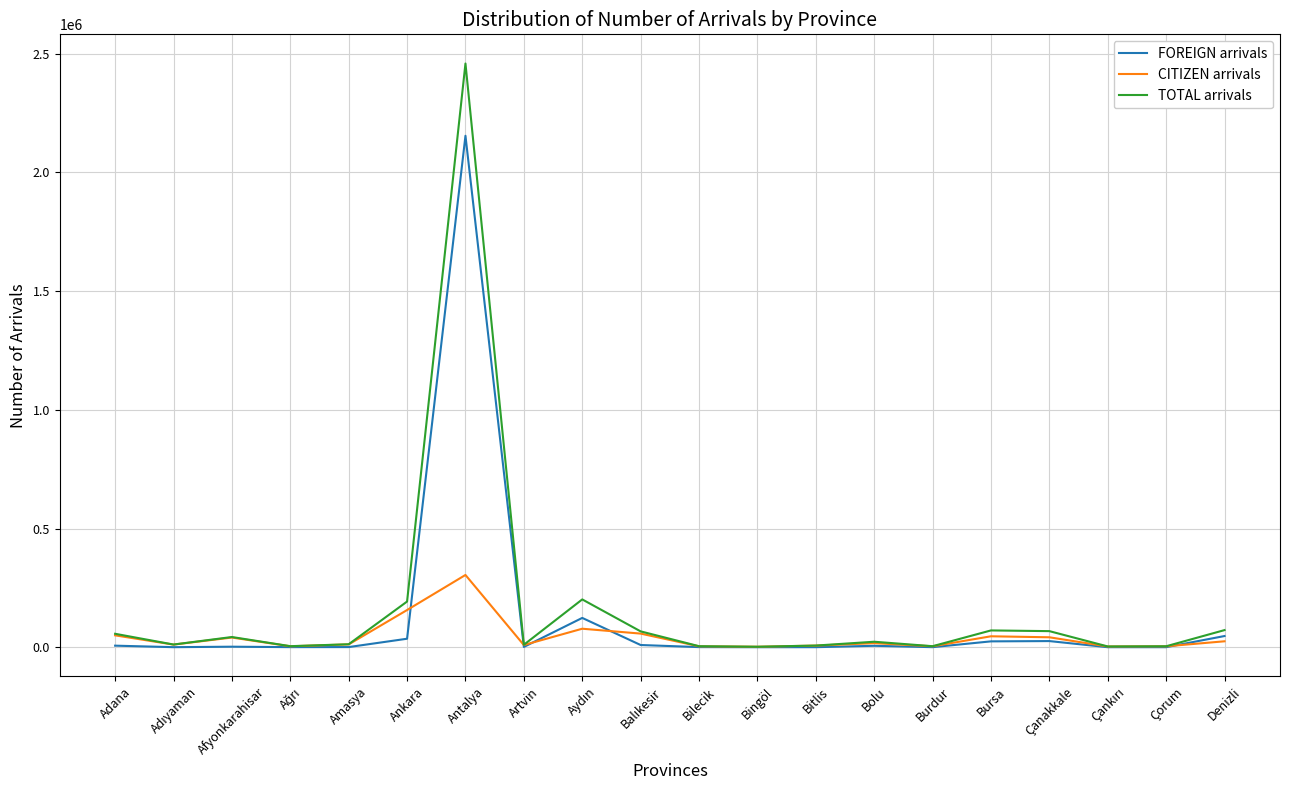

Which category has the highest value across all series?

Antalya